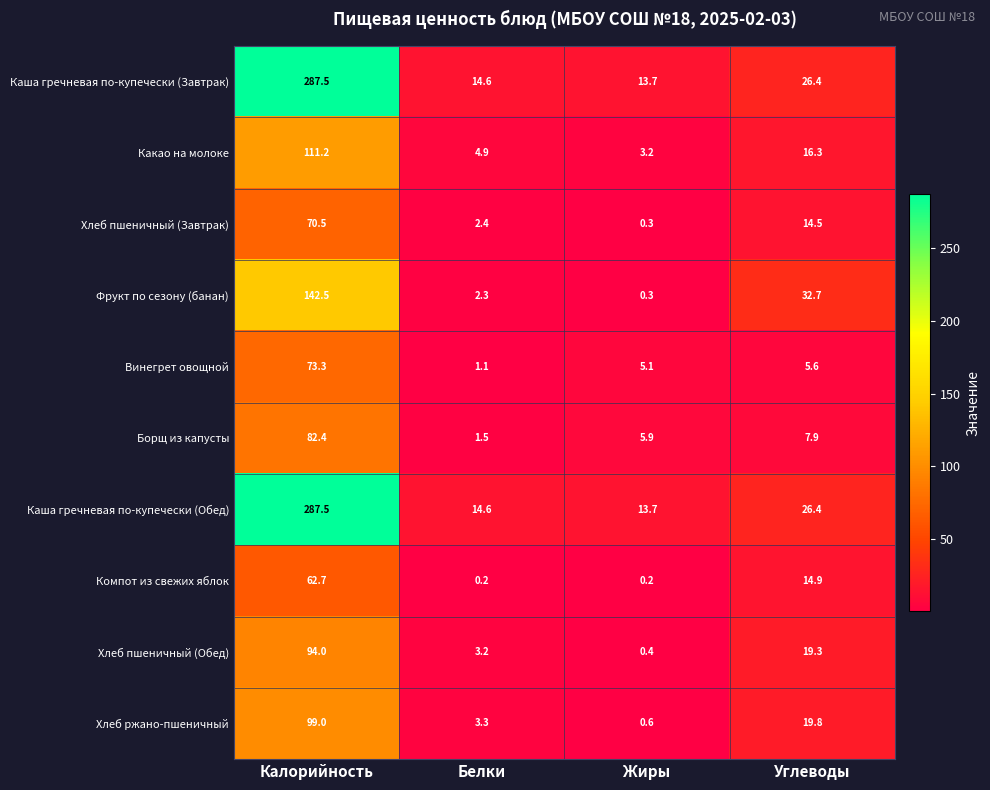

What is the greatest value displayed?

287.5